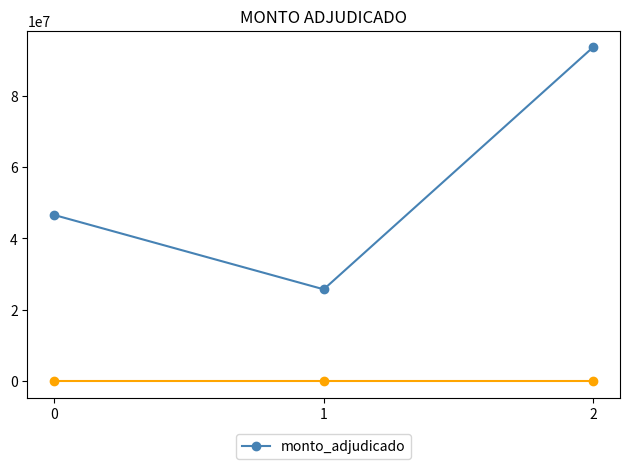

Reading right to left, transcribe all the data shown in this chart.

93650000	25700000	46550000